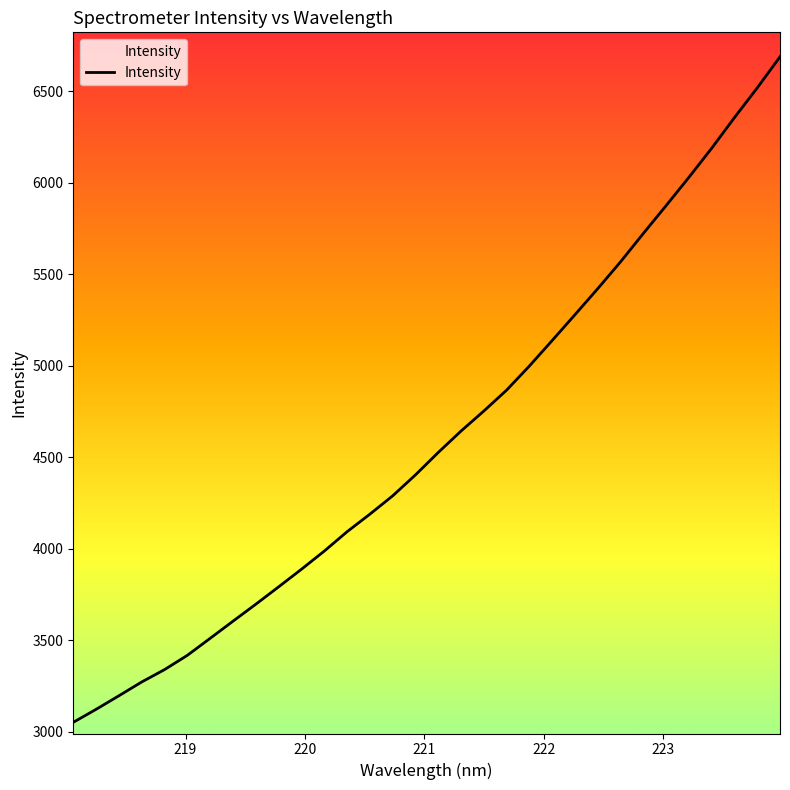

What is the maximum value shown in the chart?

6689.1